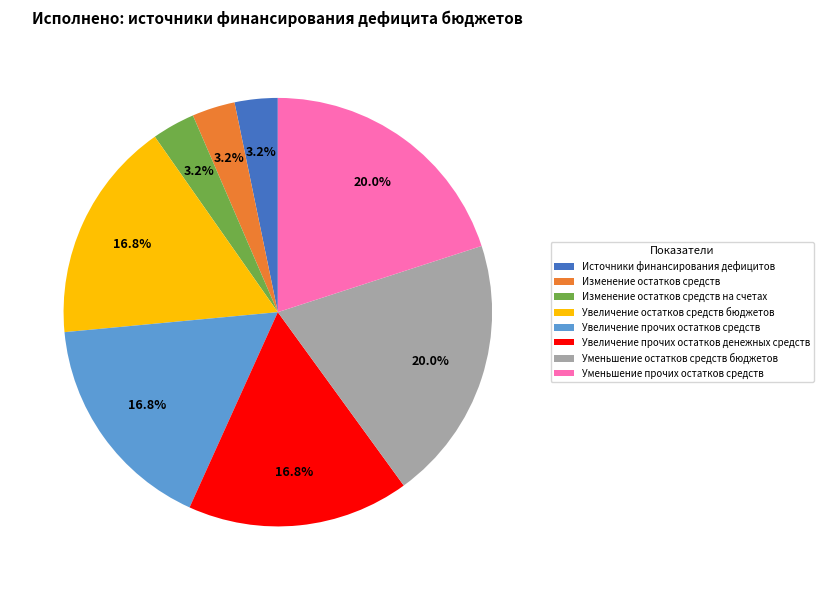

Is there any slice that represents more than half of the pie?

No